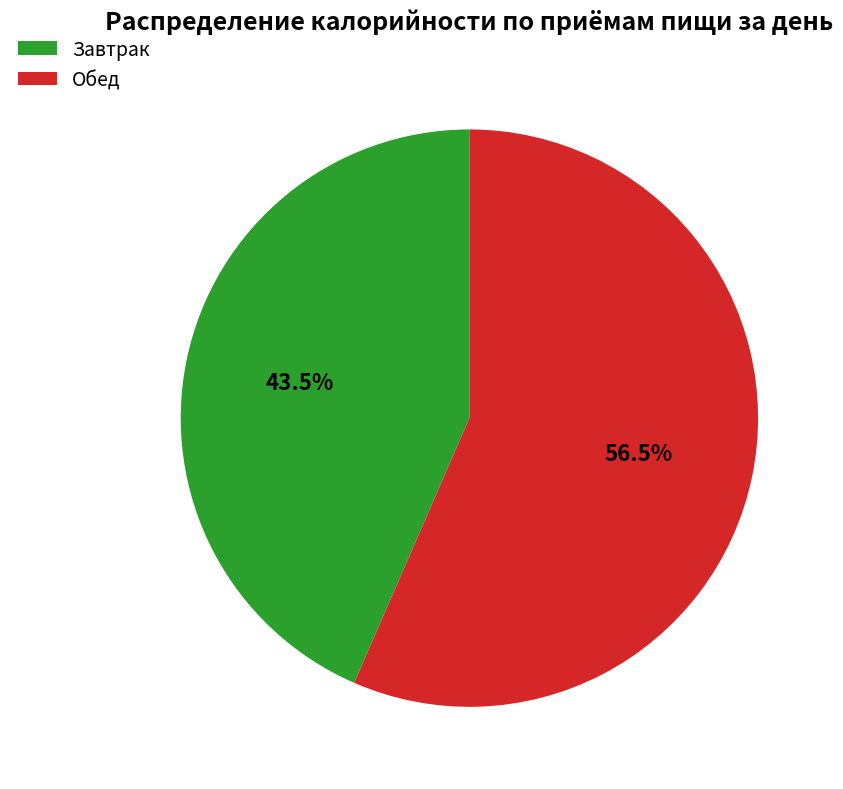

Which category accounts for the majority?

Обед